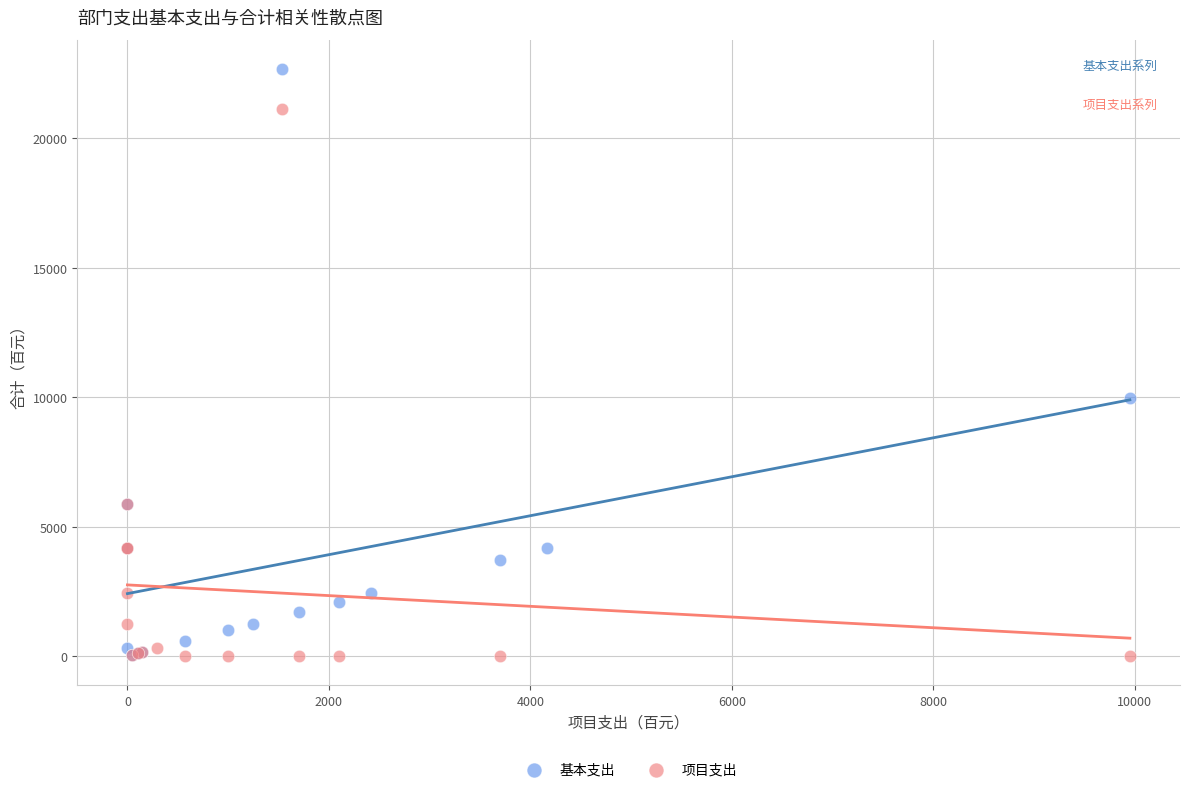

Which series reaches the maximum Y coordinate?

基本支出